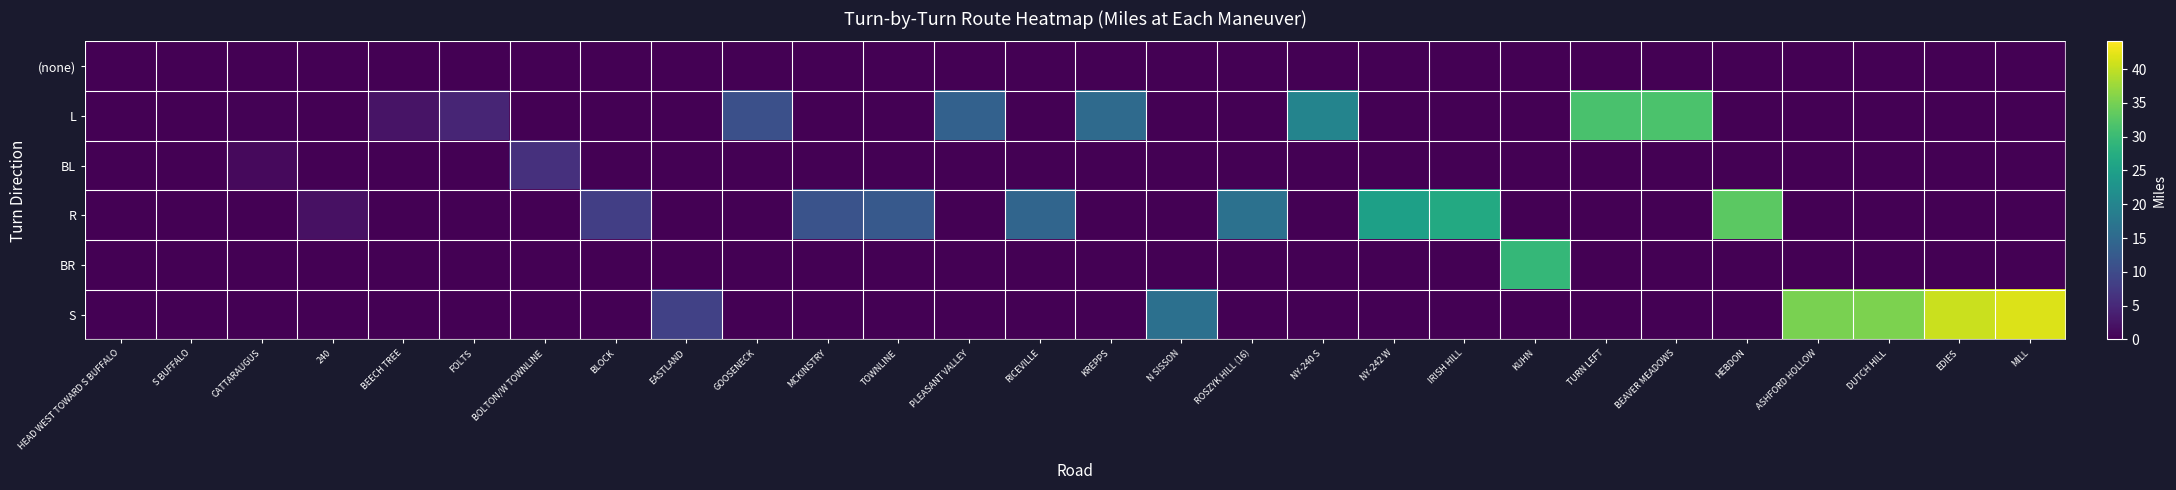

At which category is the sum across all series the highest?

MILL